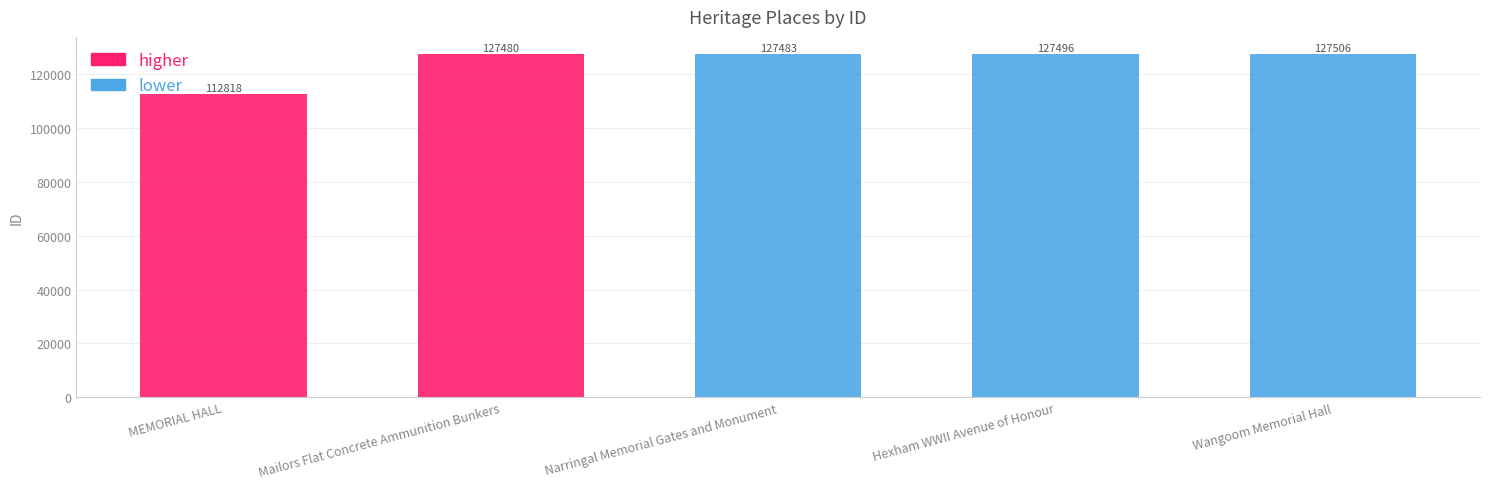

What is the change in value from MEMORIAL HALL to Hexham WWII Avenue of Honour?

+14678